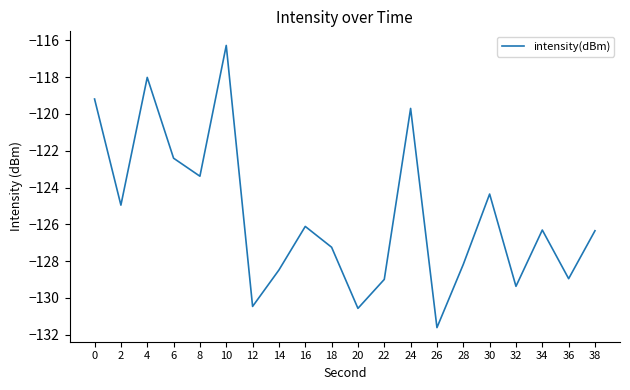

What is the smallest value displayed?

-131.6